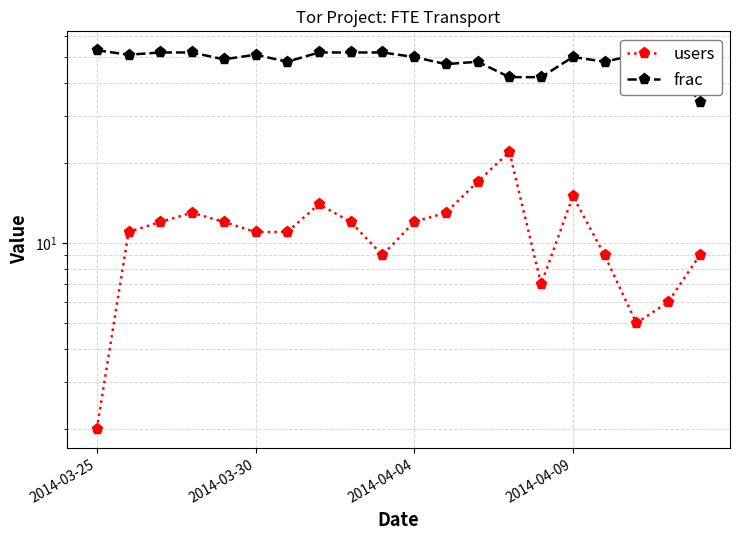

How many lines are shown in the chart?

2